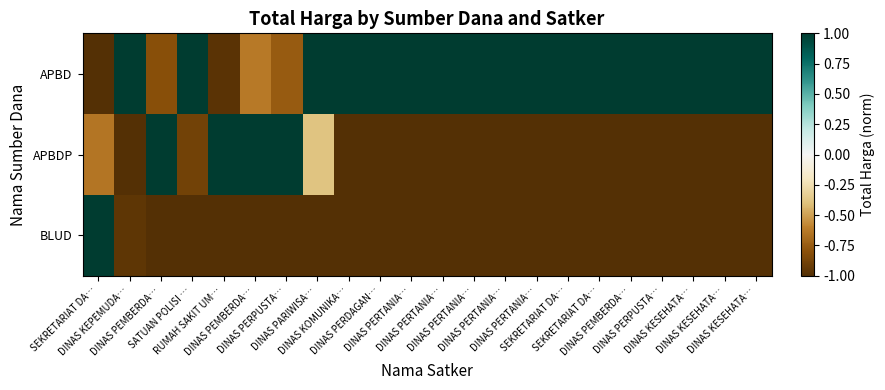

What is the total value across all series at DINAS PARIWISA…?

-0.4